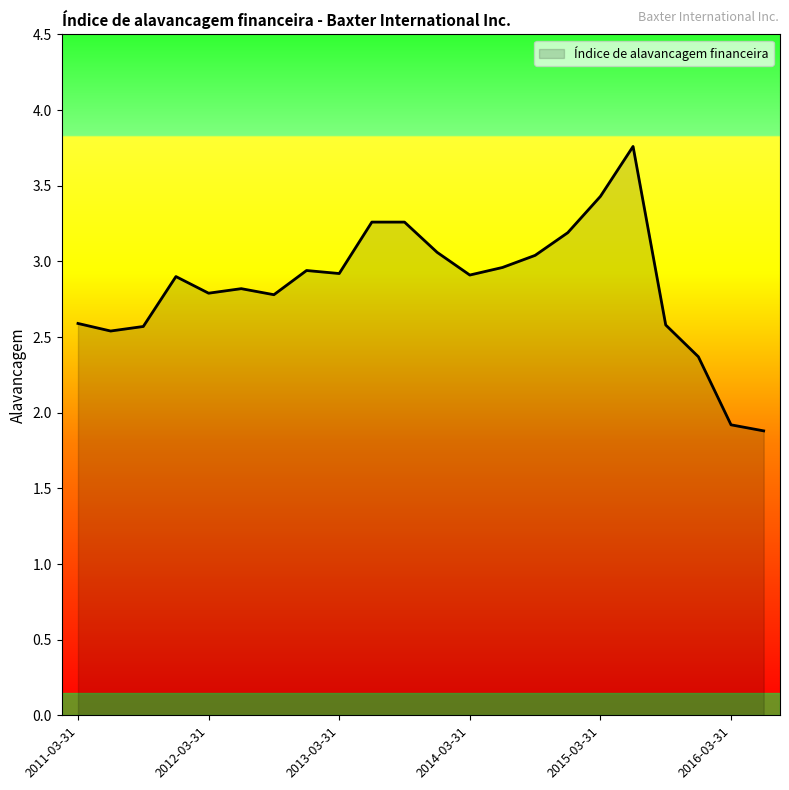

What is the difference between the maximum and minimum values?

1.9